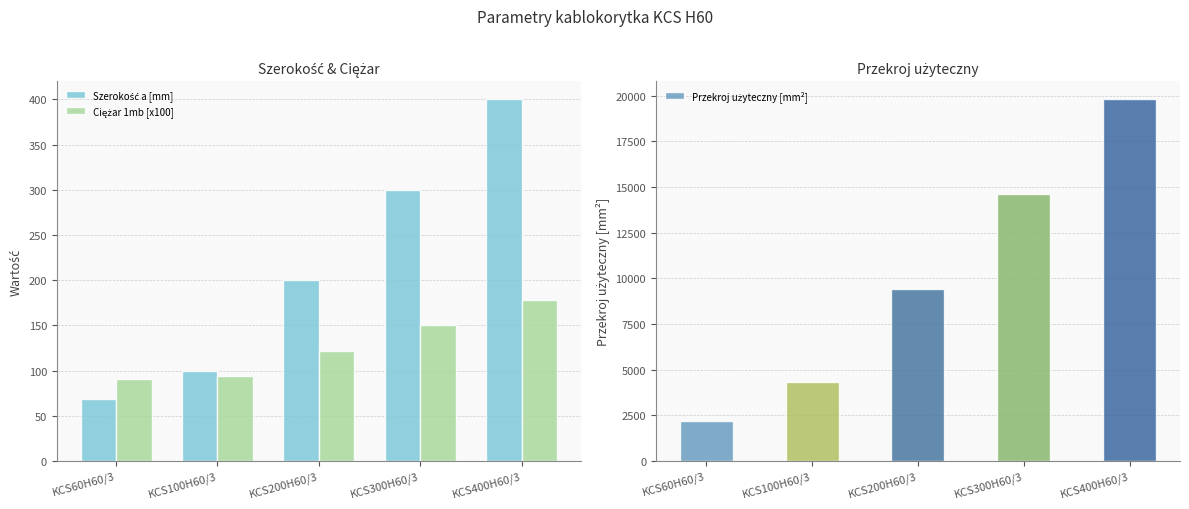

How many values in the Szerokość a [mm] series exceed 200?

2